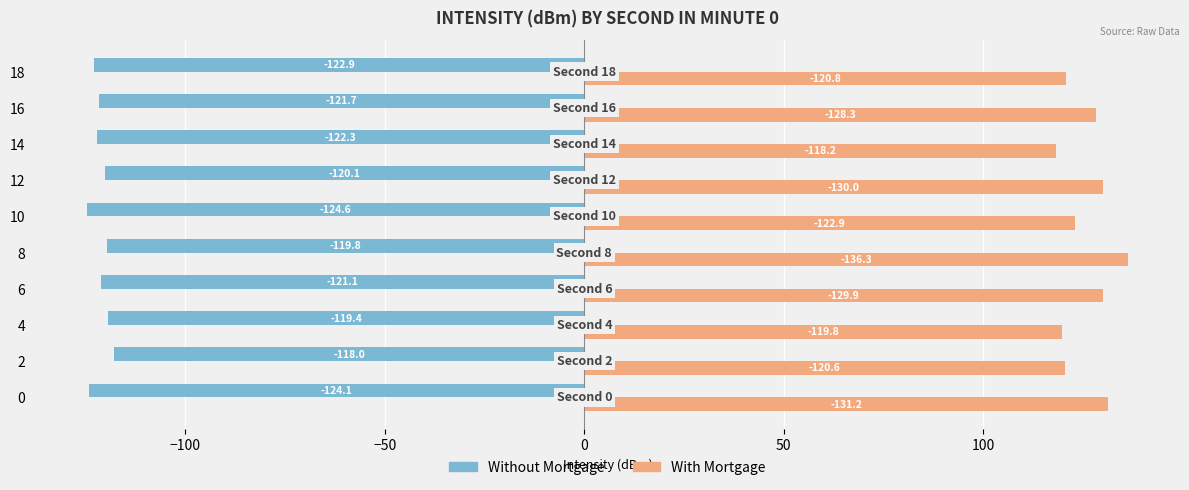

What is the difference between the maximum and minimum values in the With Mortgage series?

18.1